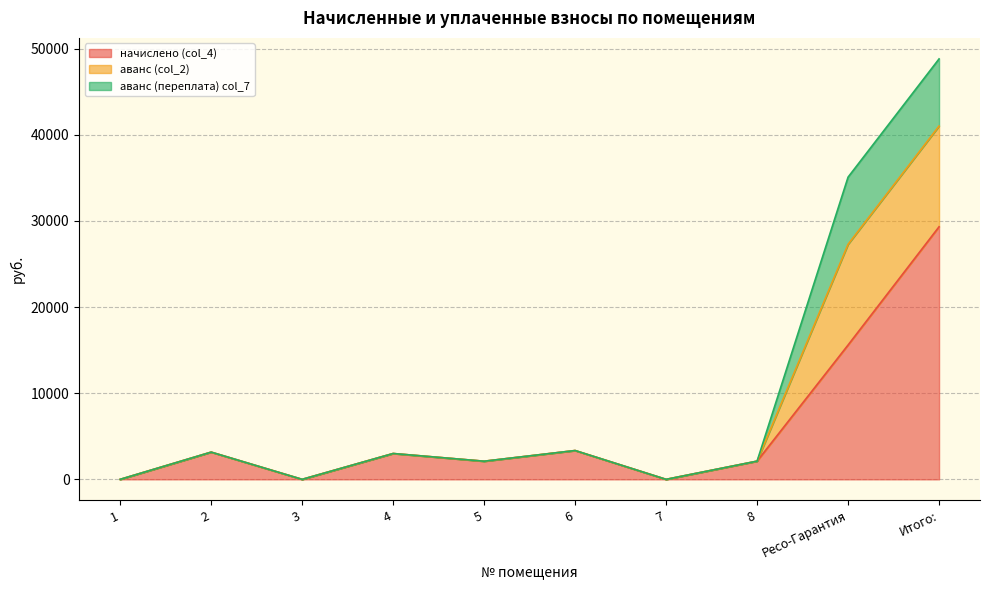

At how many categories does at least one series exceed 15592?

2